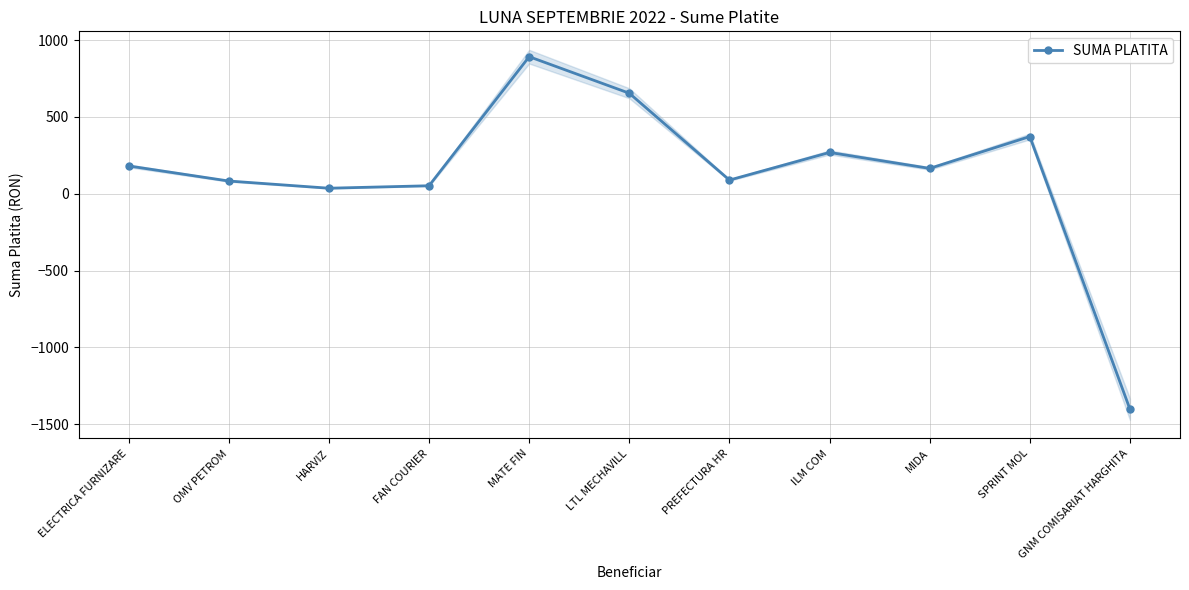

How many points are higher than both their immediate neighbors (excluding endpoints)?

3